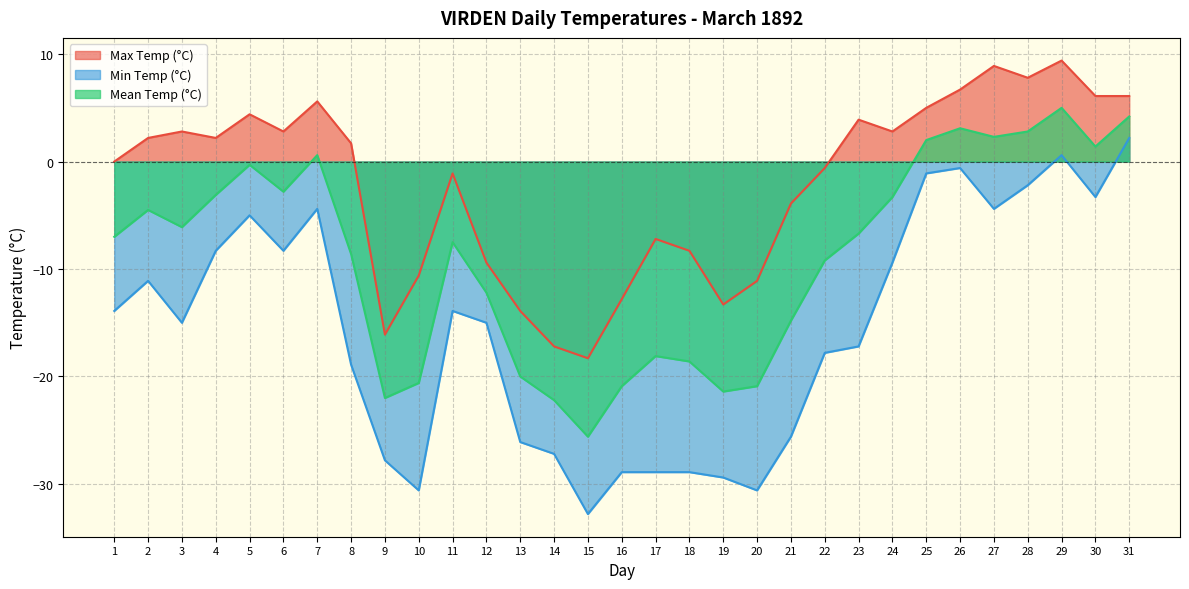

Reading left to right, list all the values displayed in this chart.

Max Temp (°C): 0.0	2.2	2.8	2.2	4.4	2.8	5.6	1.7	-16.1	-10.6	-1.1	-9.4	-13.9	-17.2	-18.3	-12.8	-7.2	-8.3	-13.3	-11.1	-3.9	-0.6	3.9	2.8	5.0	6.7	8.9	7.8	9.4	6.1	6.1
Min Temp (°C): -13.9	-11.1	-15.0	-8.3	-5.0	-8.3	-4.4	-18.9	-27.8	-30.6	-13.9	-15.0	-26.1	-27.2	-32.8	-28.9	-28.9	-28.9	-29.4	-30.6	-25.6	-17.8	-17.2	-9.4	-1.1	-0.6	-4.4	-2.2	0.6	-3.3	2.2
Mean Temp (°C): -7.0	-4.5	-6.1	-3.1	-0.3	-2.8	0.6	-8.6	-22.0	-20.6	-7.5	-12.2	-20.0	-22.2	-25.6	-20.9	-18.1	-18.6	-21.4	-20.9	-14.8	-9.2	-6.7	-3.3	2.0	3.1	2.3	2.8	5.0	1.4	4.2